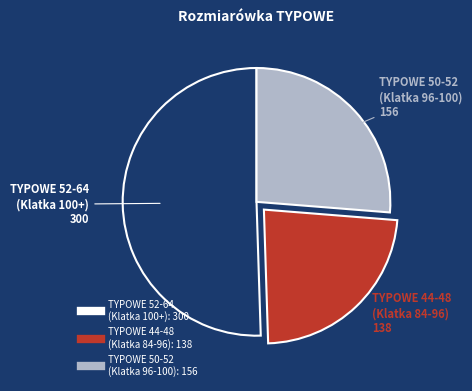

Does any single category account for the majority?

Yes